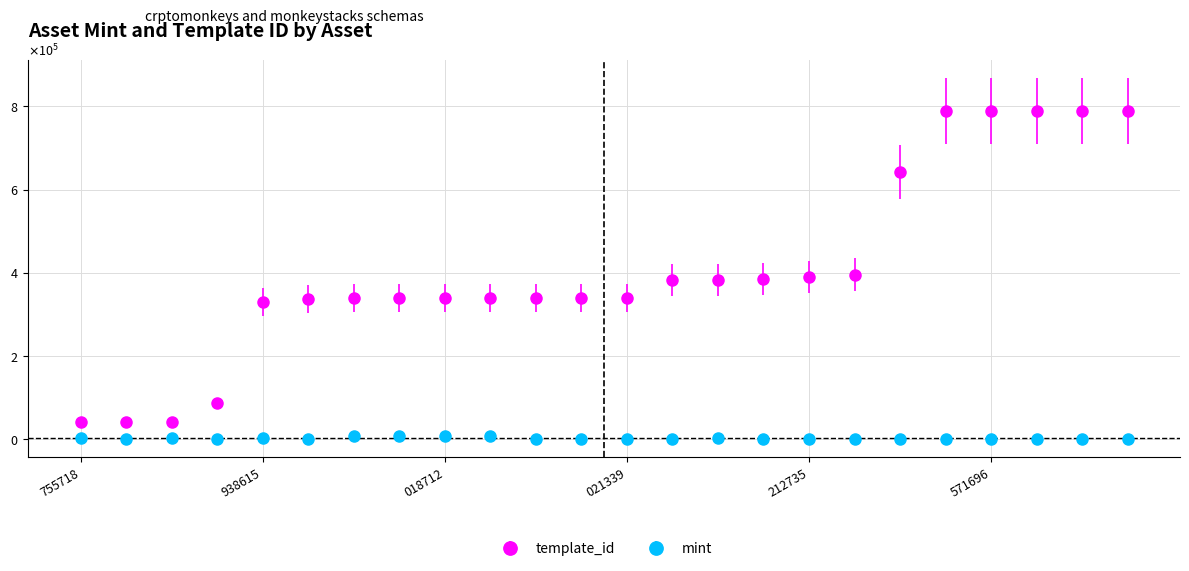

Reading left to right, transcribe all the data shown in this chart.

mint: 4302	1455	2772	210	2266	1502	7361	8410	8974	9055	106	1738	1445	1597	2733	1808	1312	392	823	1094	218	170	831	1350
template_id: 42420	42421	42421	87604	330131	336643	339228	339228	339228	339228	339229	339229	339233	383071	383071	385161	389482	395571	642581	788866	789636	789637	789638	789638